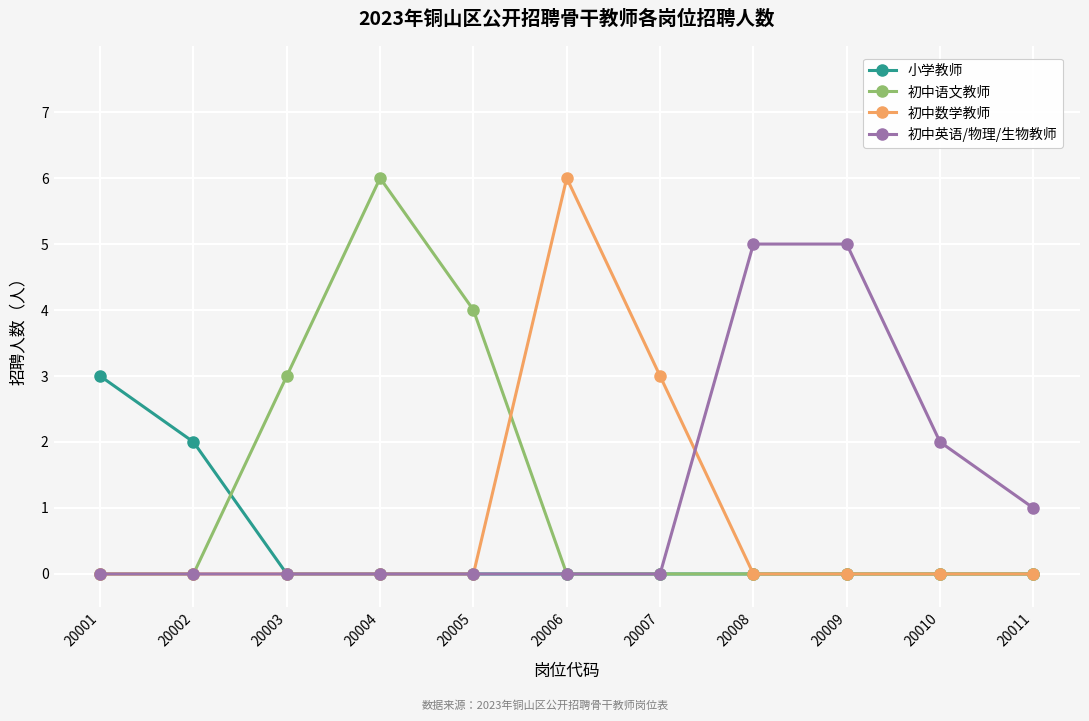

What is the average value of the 初中数学教师 series?

1